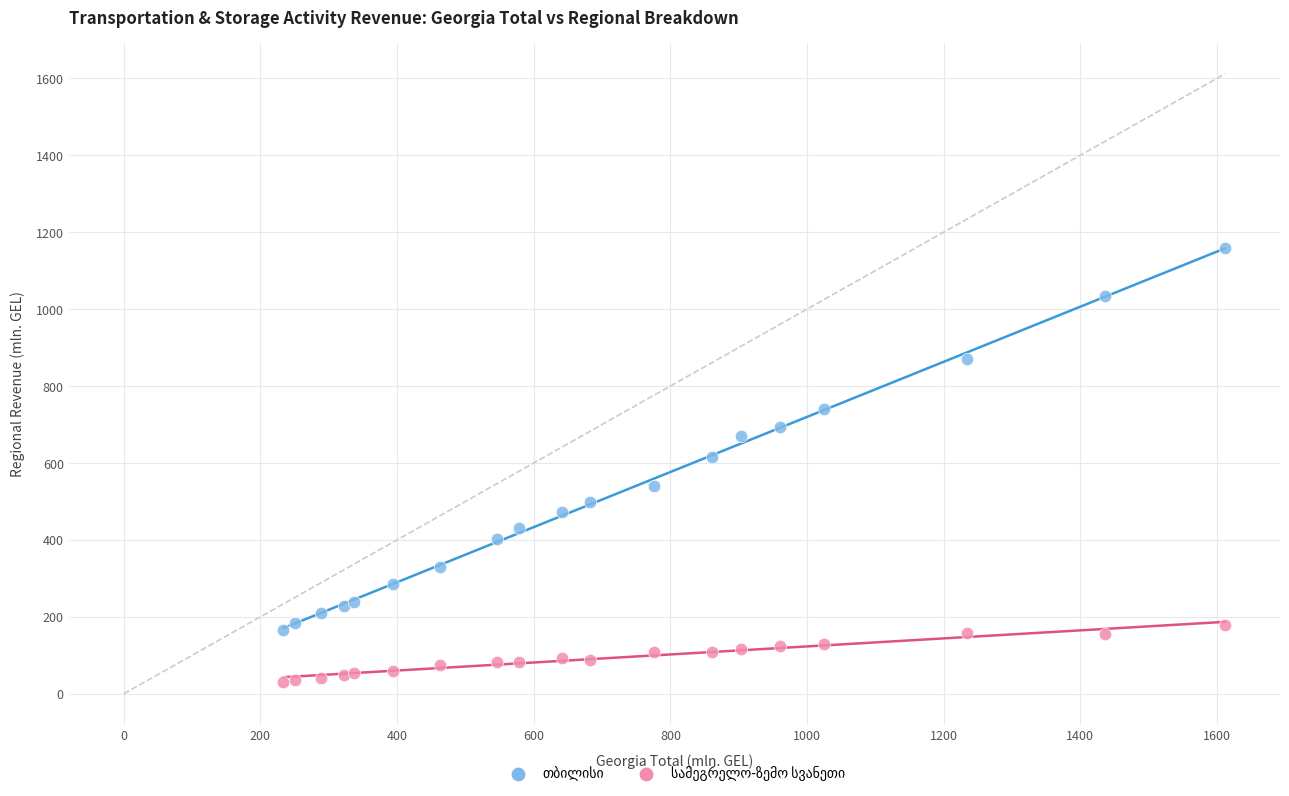

What is the X range (max minus min) for the scatter plot?

1377.8